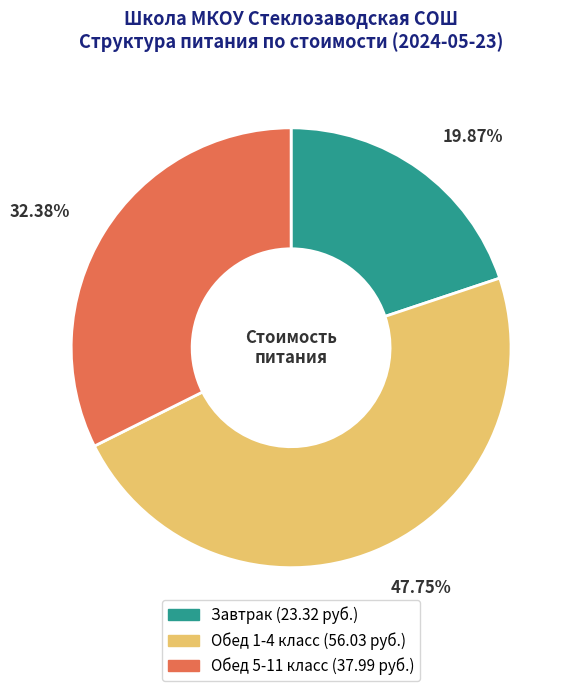

To the nearest percent, what portion does Завтрак represent?

20%